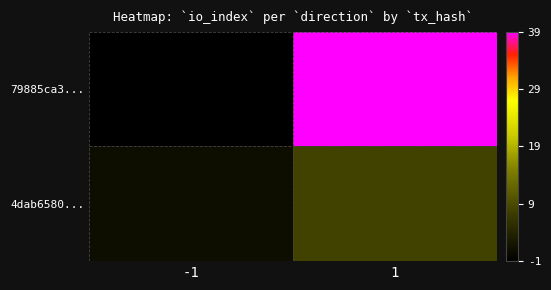

Rank the series by their maximum value, from highest to lowest.

79885ca3..., 4dab6580...